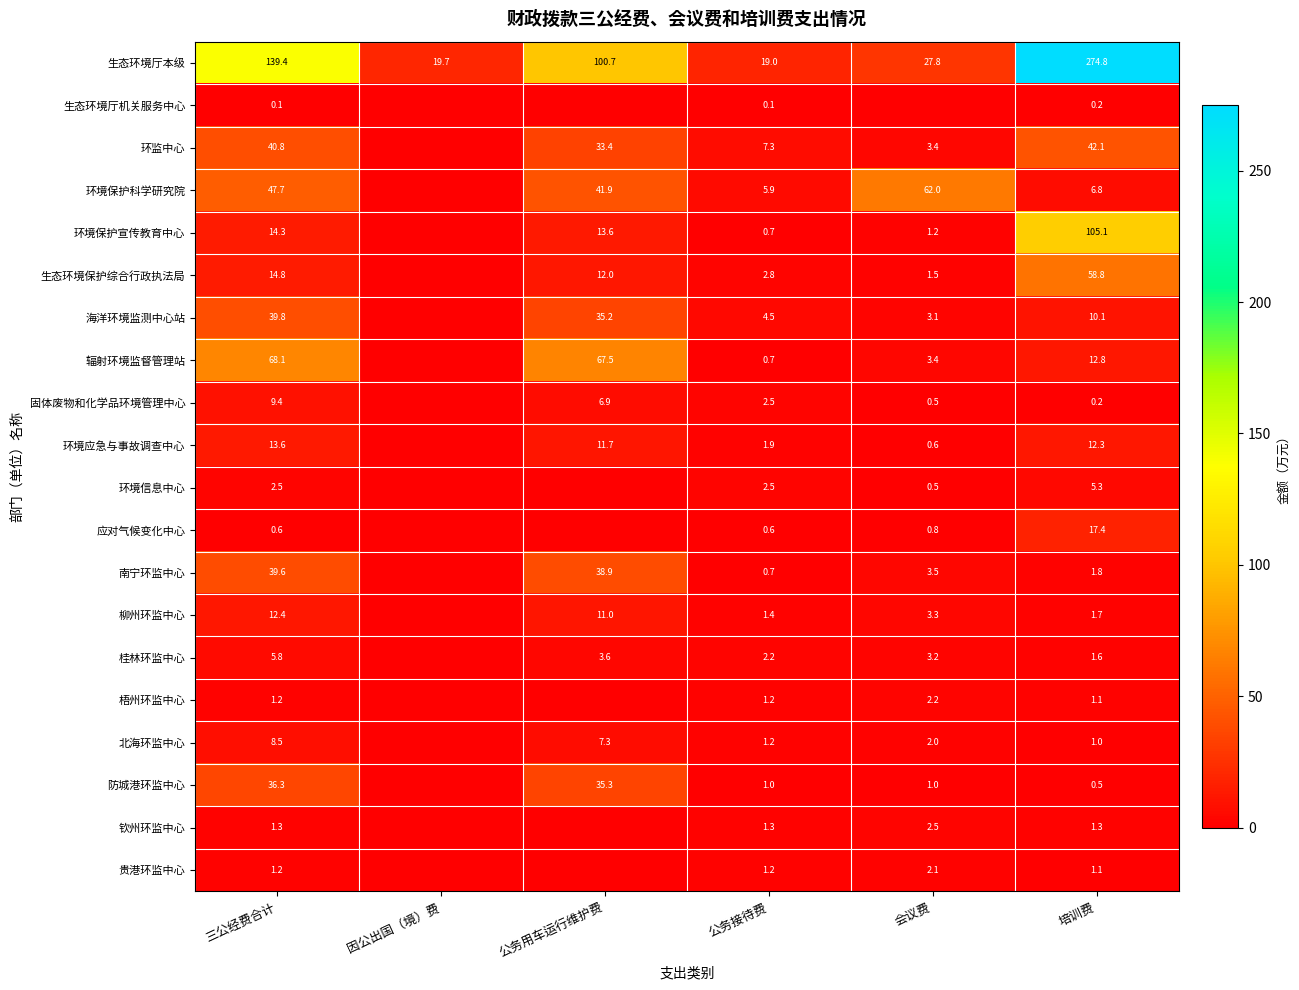

Which has a higher value, 会议费 or 公务接待费?

会议费